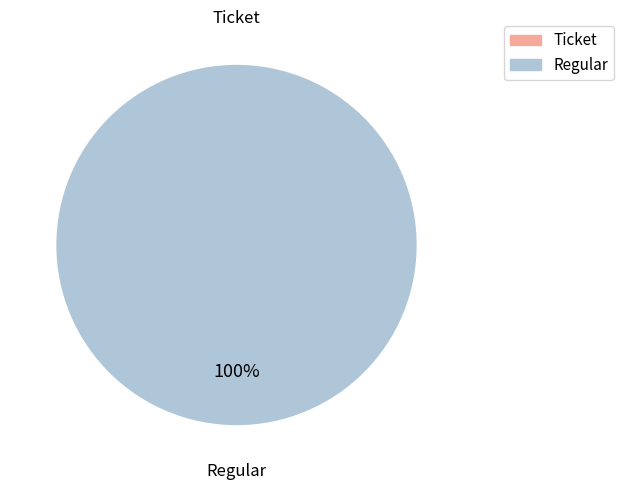

Does Ticket account for over 50% of the chart?

No